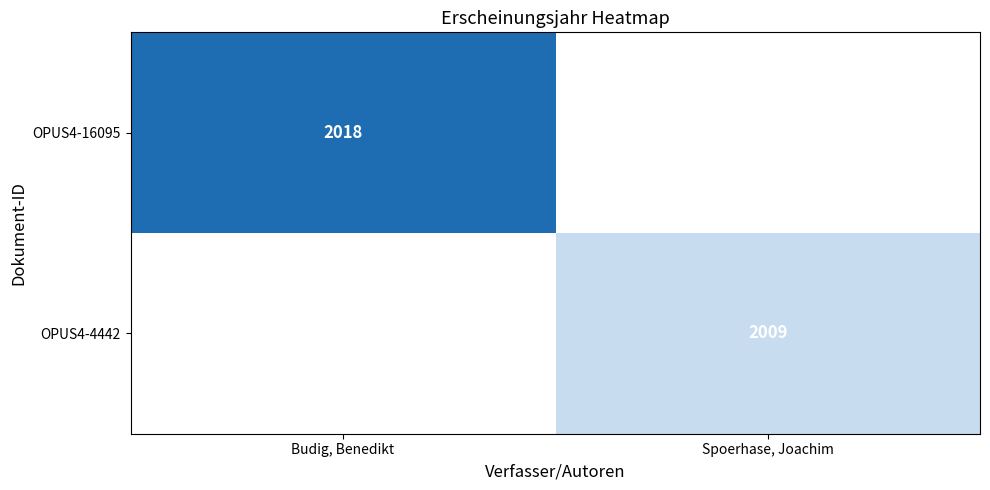

Count the number of data series in this chart.

2